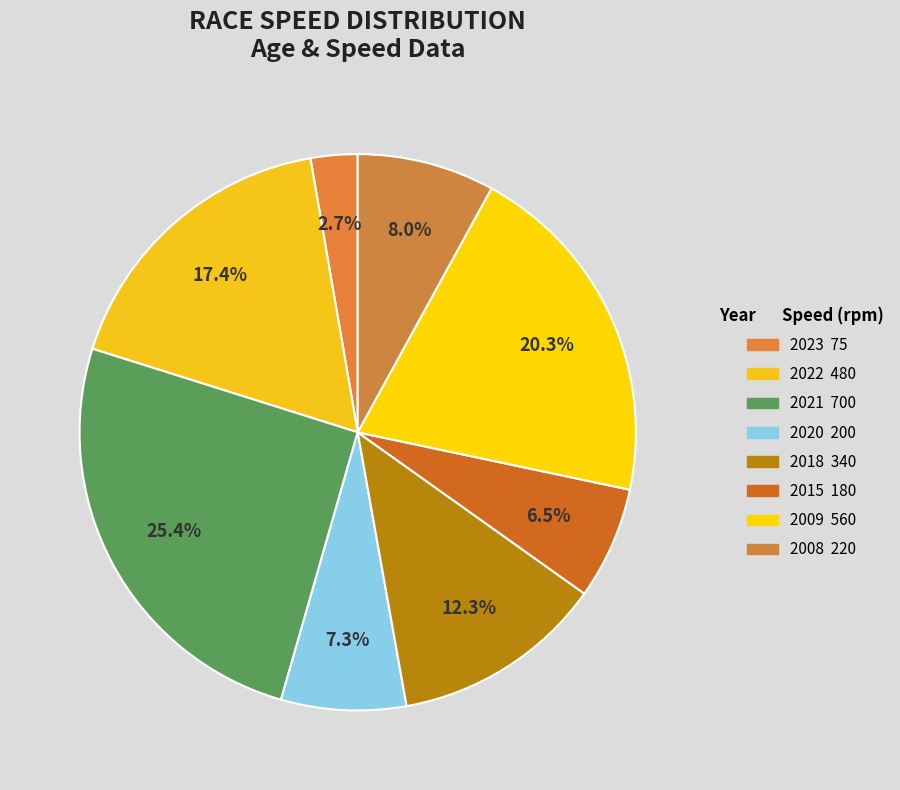

True or false: 2023 accounts for 3% of the total.

True